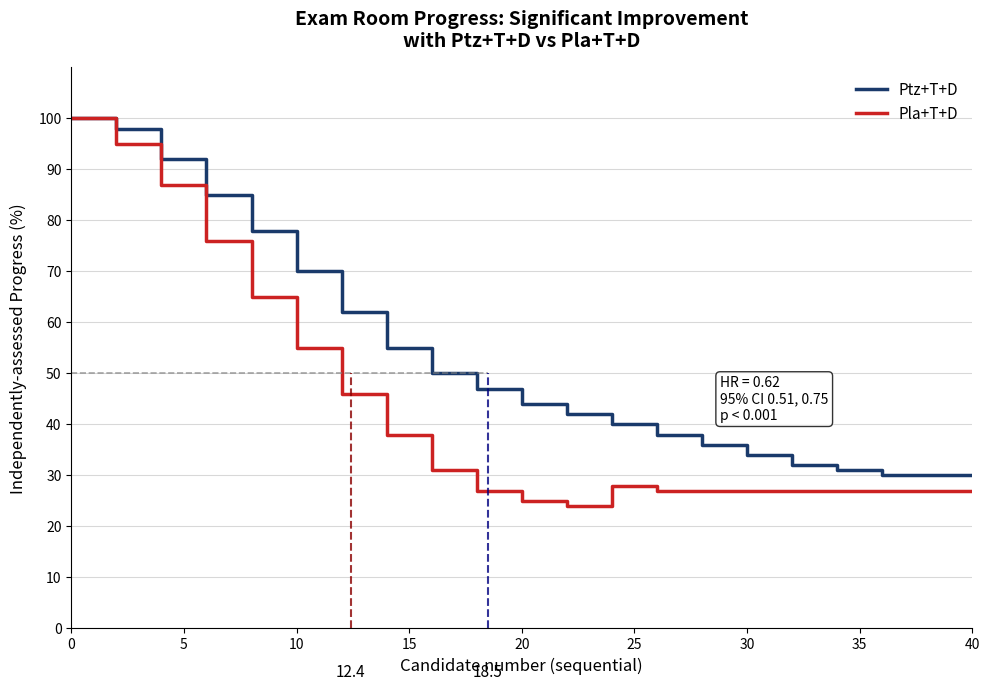

List the series in order of their overall mean, highest first.

Ptz+T+D, Pla+T+D